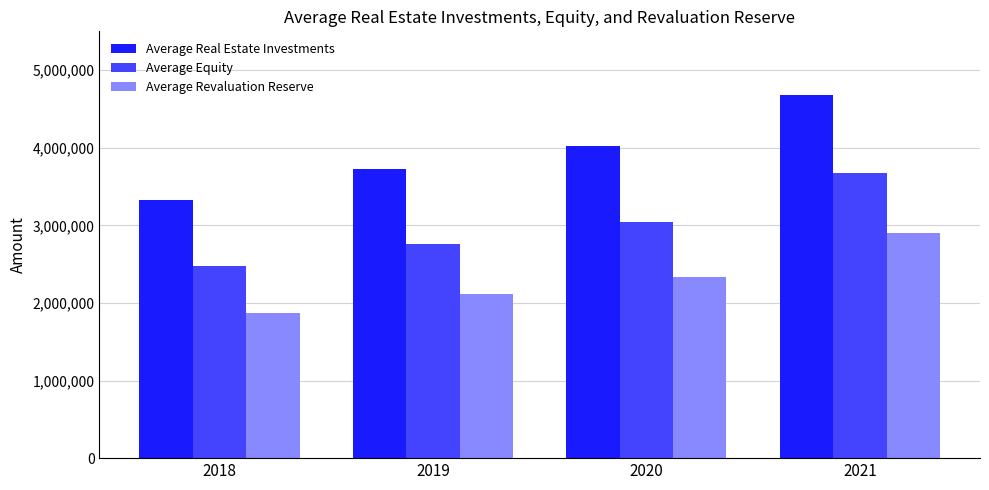

What are all the series names shown in the legend?

Average Real Estate Investments, Average Equity, Average Revaluation Reserve